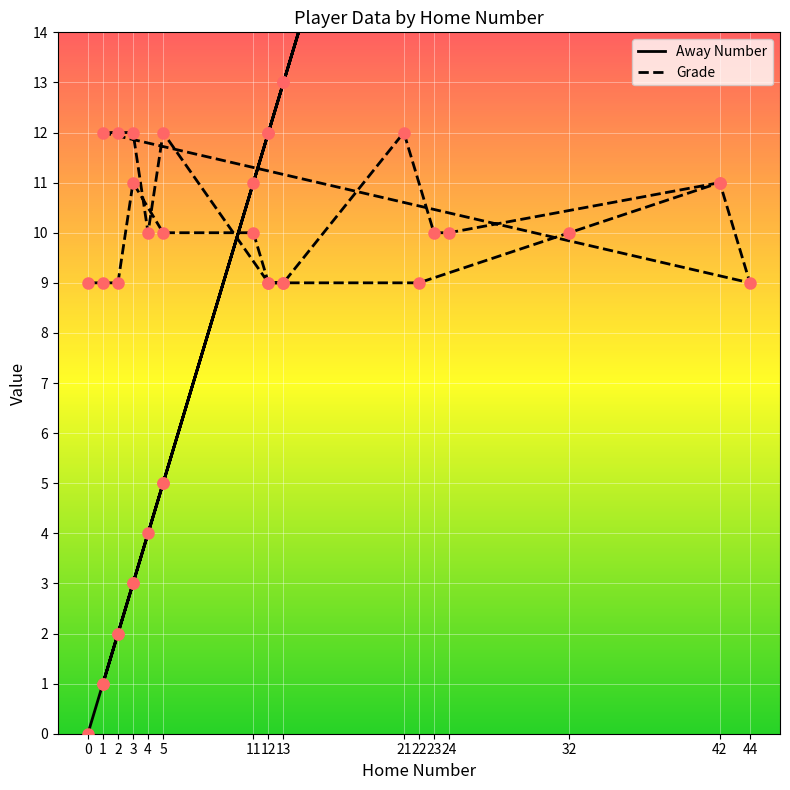

Is it true that Away Number equals 6 at 13?

False